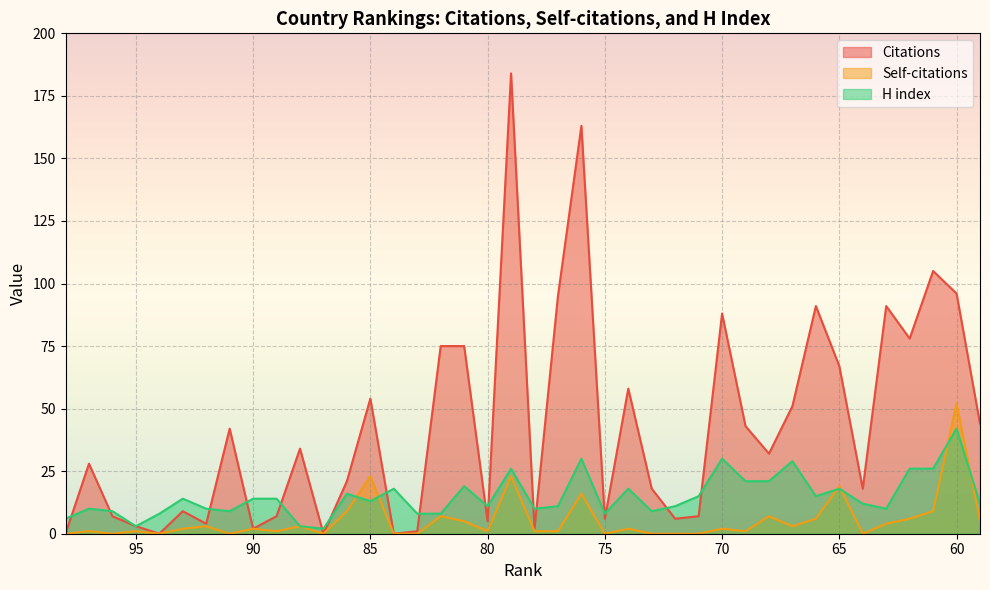

Is the value of Self-citations at 63 greater than the value of H index at 72?

No